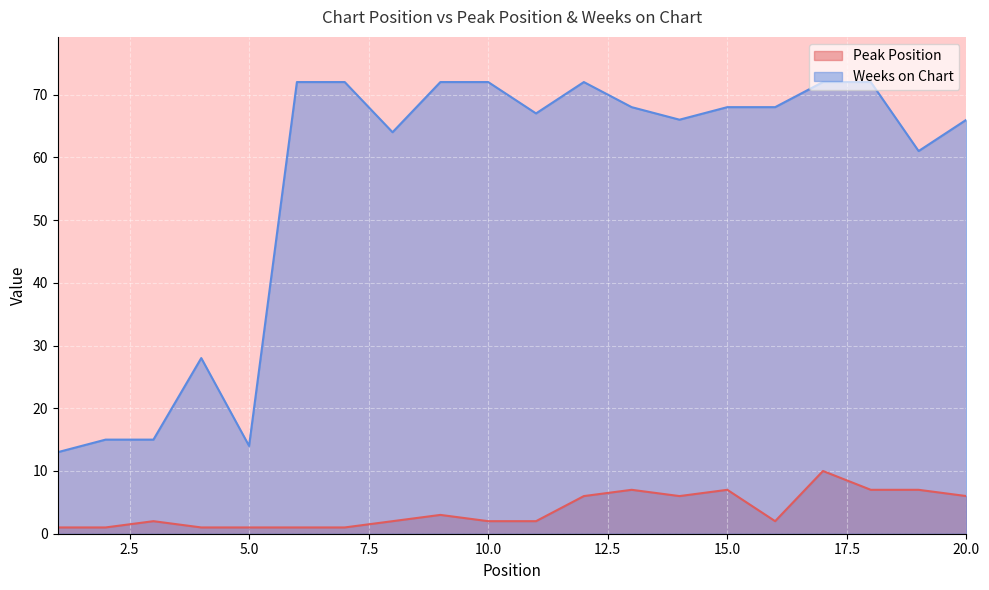

What is the value of the Peak Position point at the 5th from the left?

1